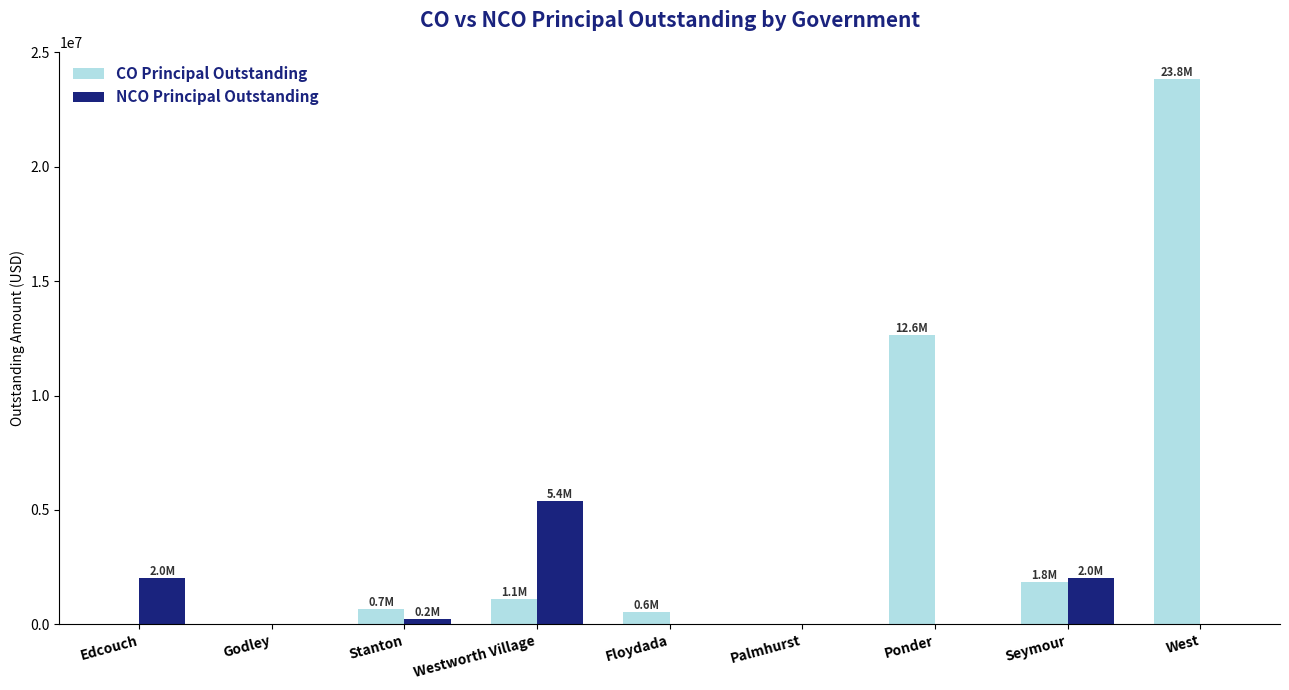

What are all the series names shown in the legend?

CO Principal Outstanding, NCO Principal Outstanding